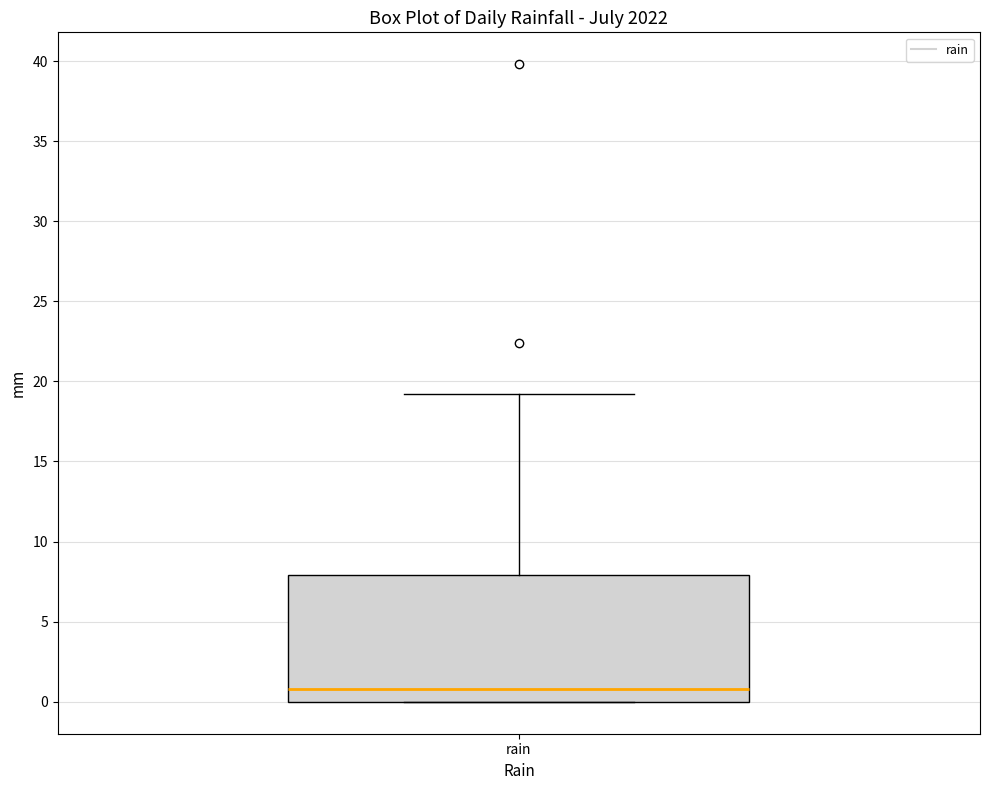

Where is the lower edge of the box for rain on the y-axis? The values are not printed on the chart, so give them approximately, as read against the axis.

0